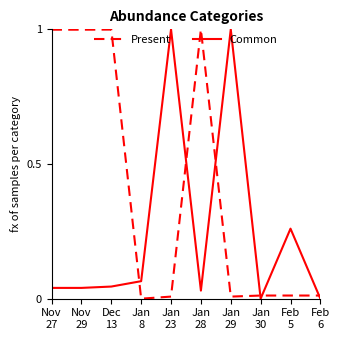

What is the maximum value for Present?

1.0